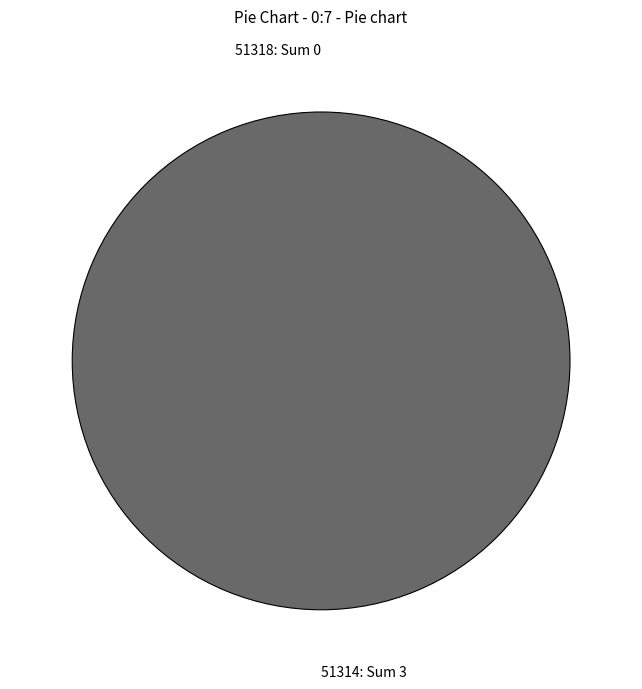

Does any single category account for the majority?

Yes